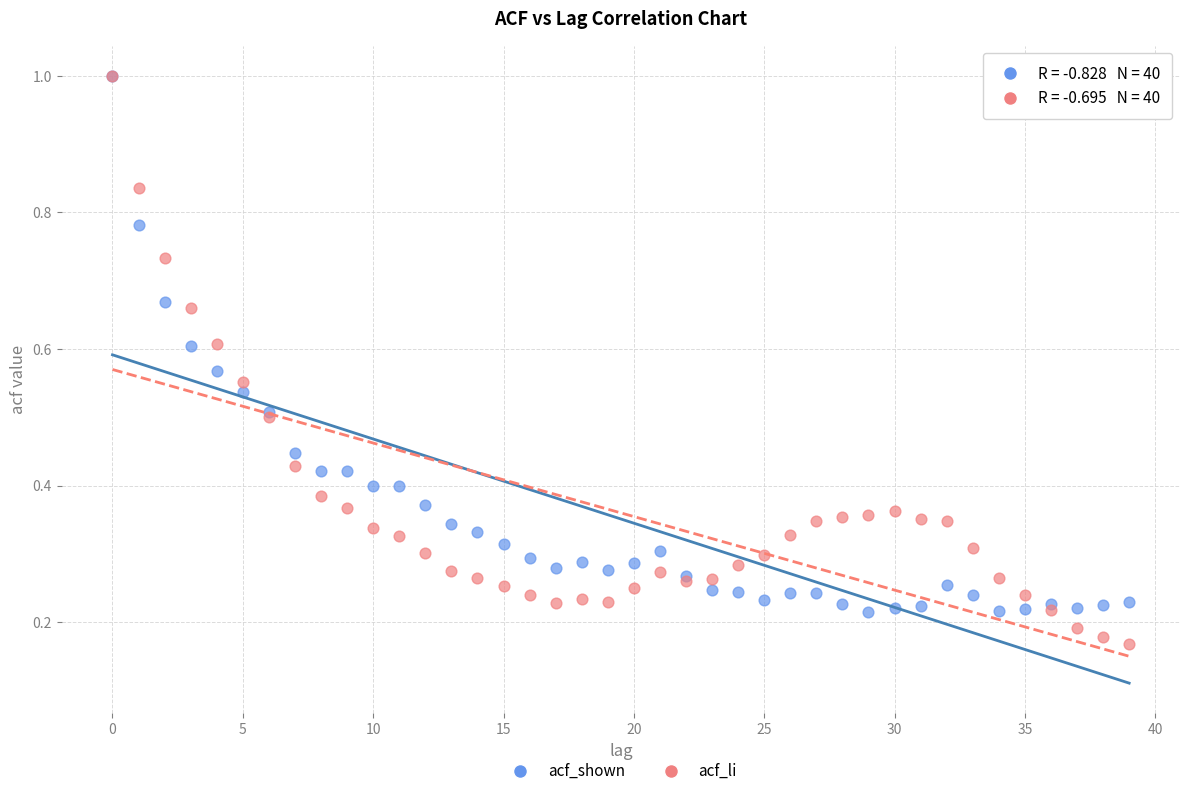

What are all the series names shown in the legend?

acf_shown, acf_li